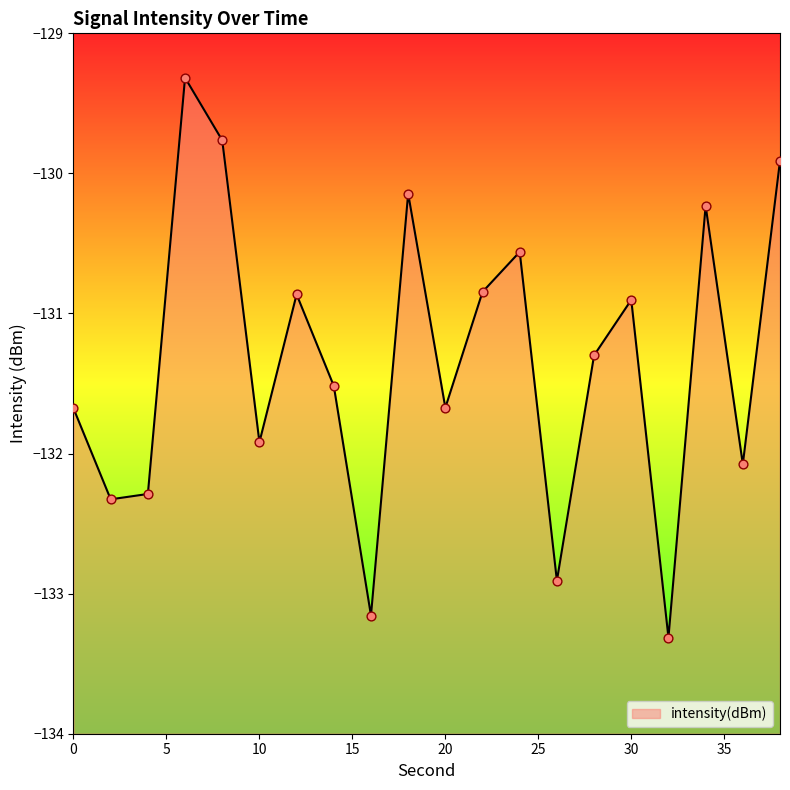

What is the change in value from 2 to 12?

+1.5